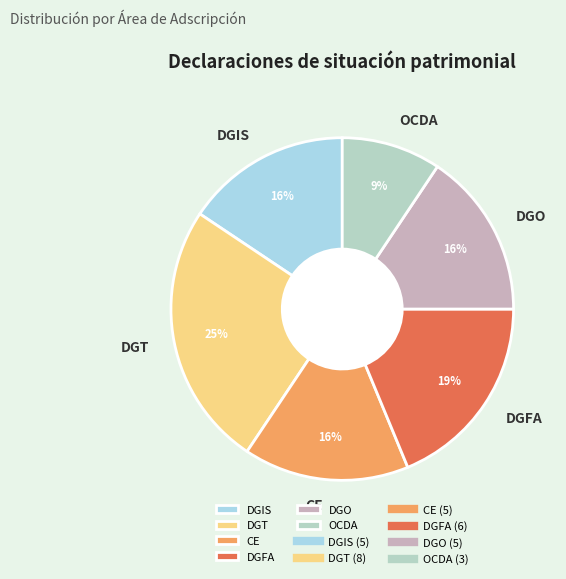

Is the sum of OCDA and CE greater than half?

No